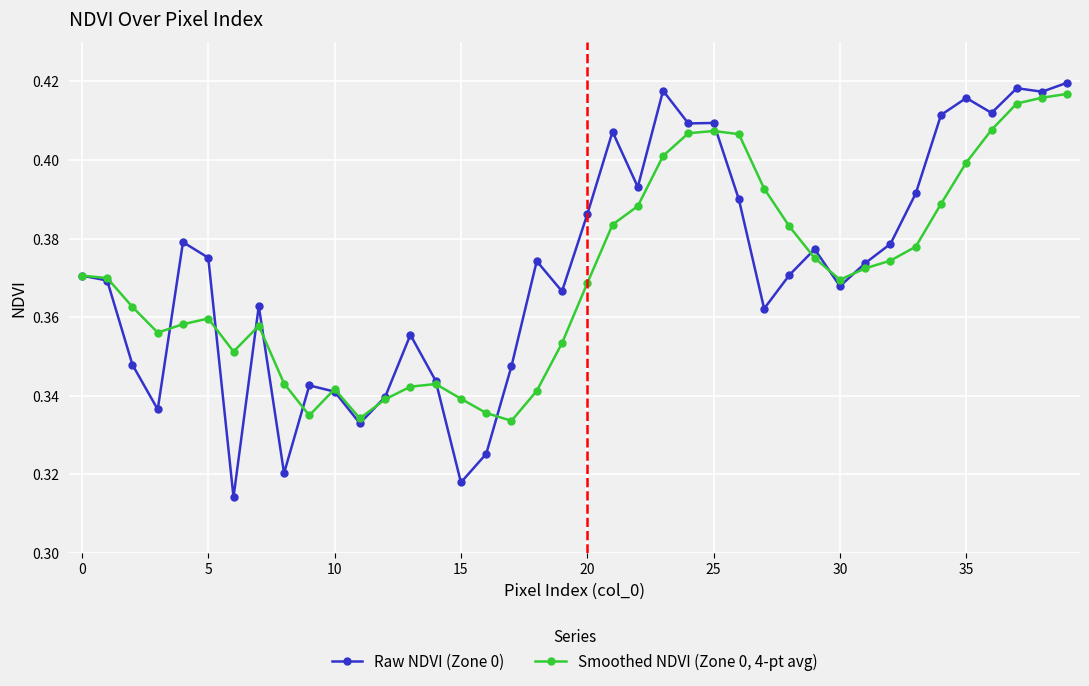

True or false: Smoothed NDVI (Zone 0, 4-pt avg) has more than 1 points higher than both neighbors.

True